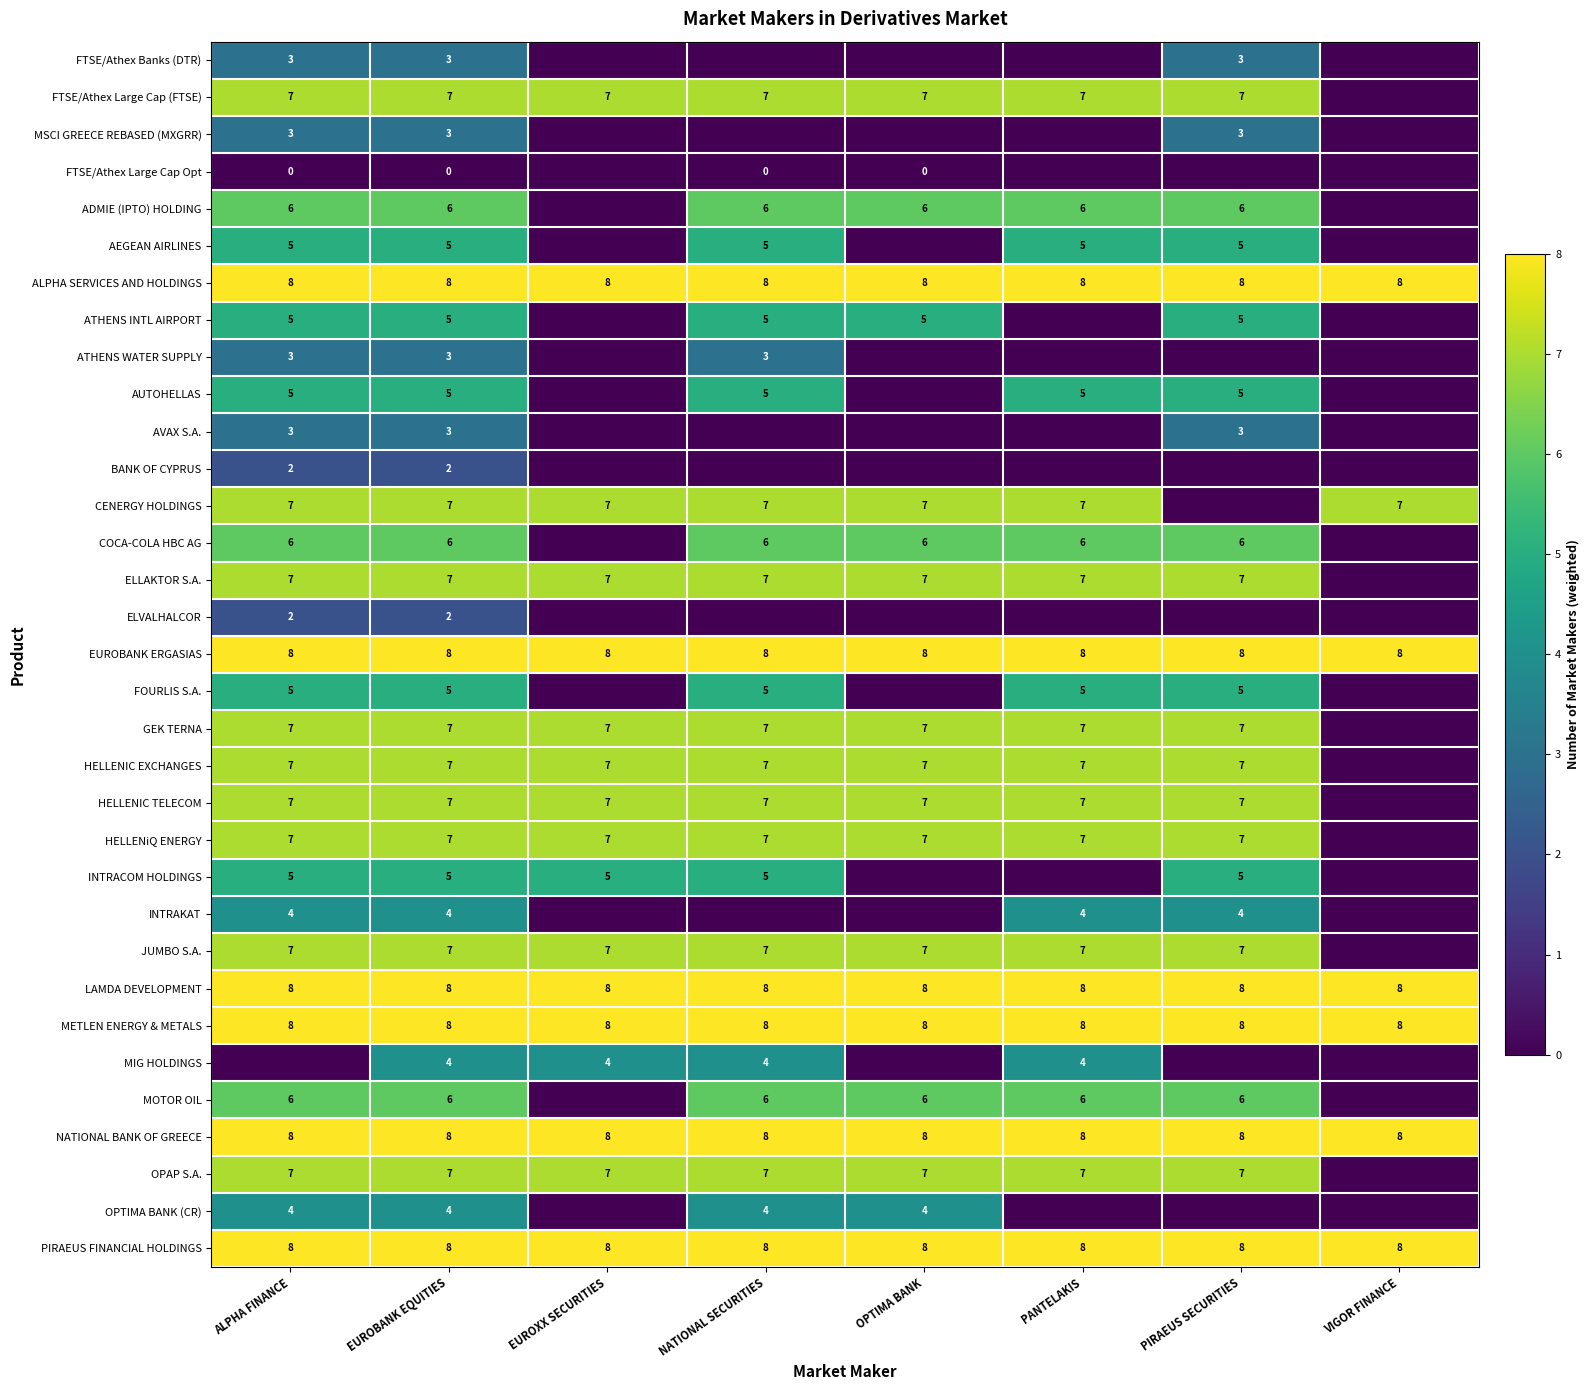

Between PIRAEUS SECURITIES and PANTELAKIS, which is larger?

PIRAEUS SECURITIES